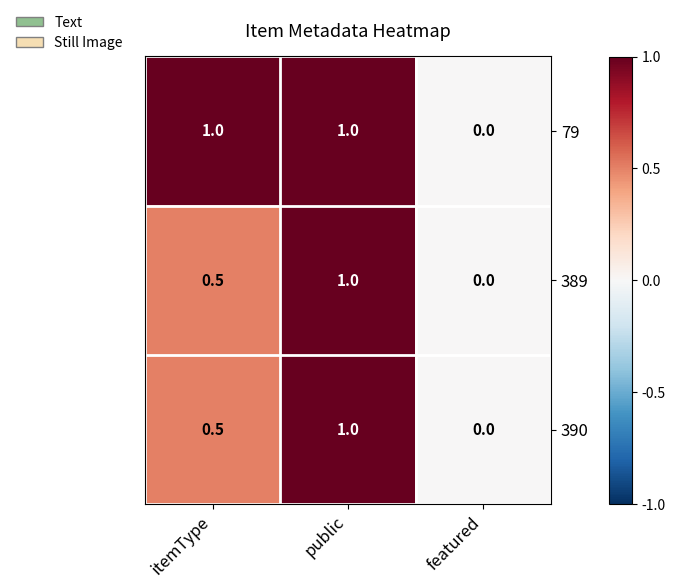

What is the average value of the 389 series?

0.5